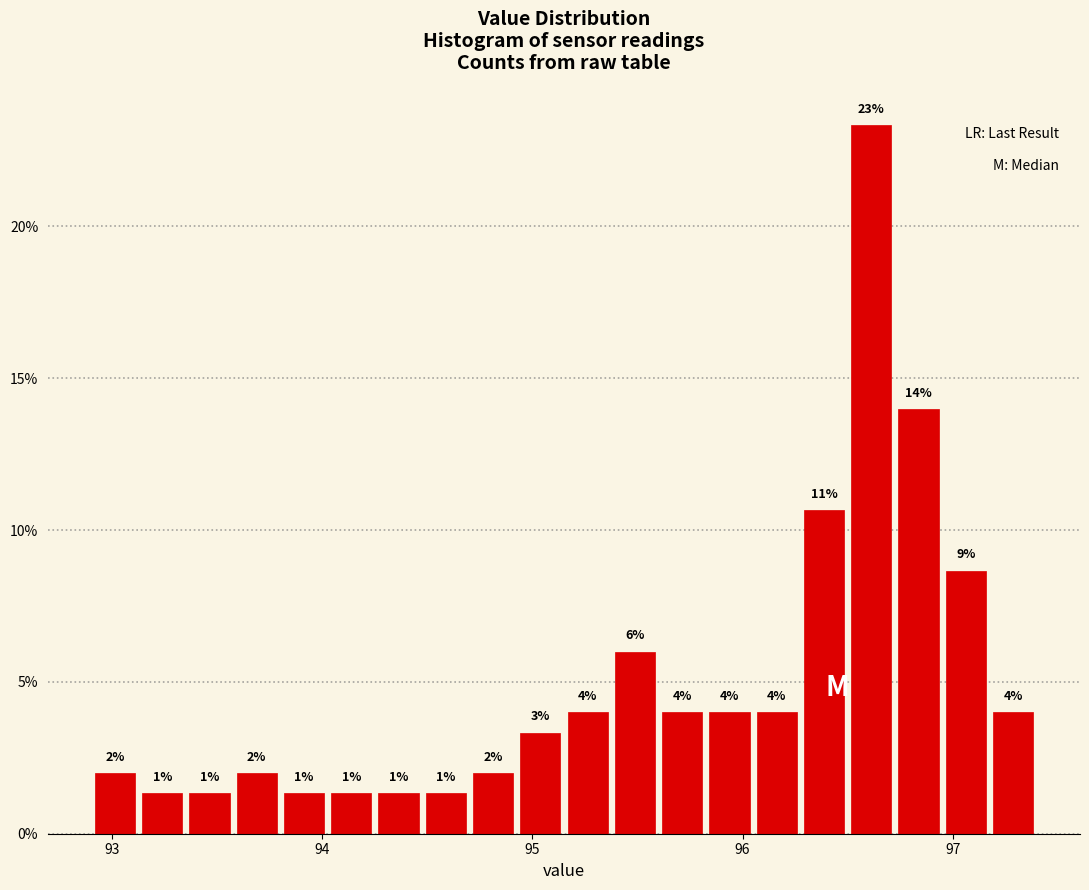

Around what value on the x-axis is the tallest bar? Give the approximate position of its centre, as read against the axis.

96.6